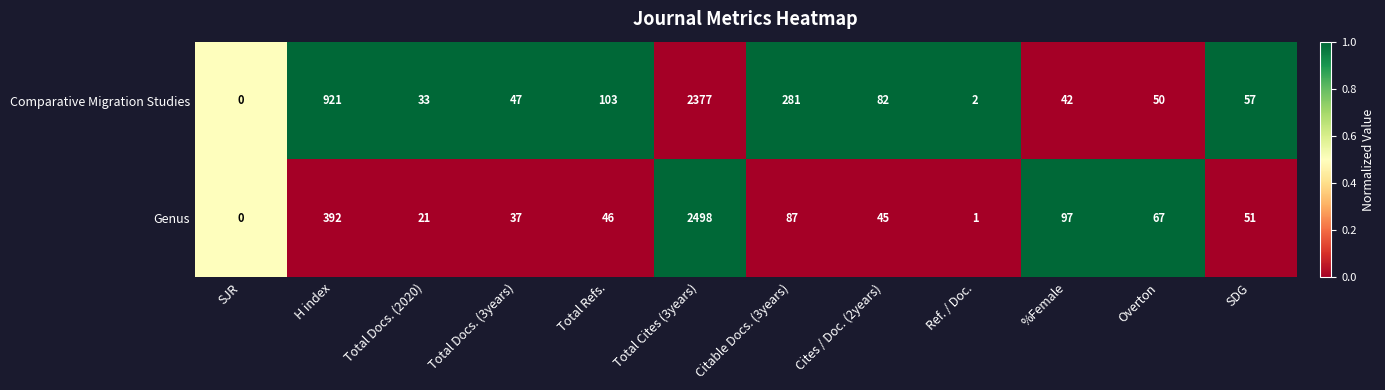

Reading left to right, extract all data points from this chart.

Comparative Migration Studies: 0	921	33	47	103	2377	281	82	2	42	50	57
Genus: 0	392	21	37	46	2498	87	45	1	97	67	51